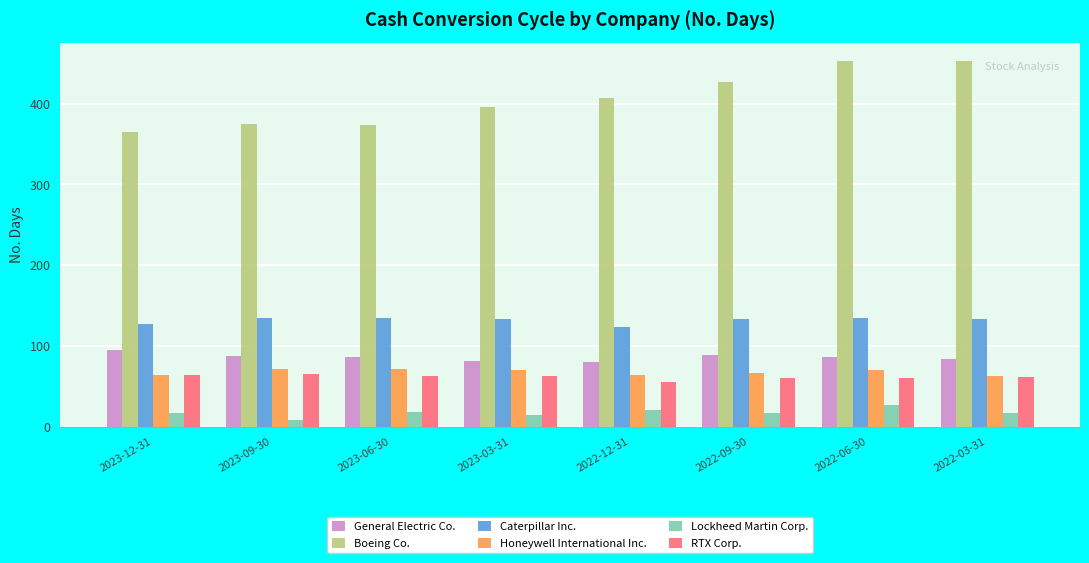

At 2022-06-30, list the series in order from smallest to largest.

Lockheed Martin Corp., RTX Corp., Honeywell International Inc., General Electric Co., Caterpillar Inc., Boeing Co.